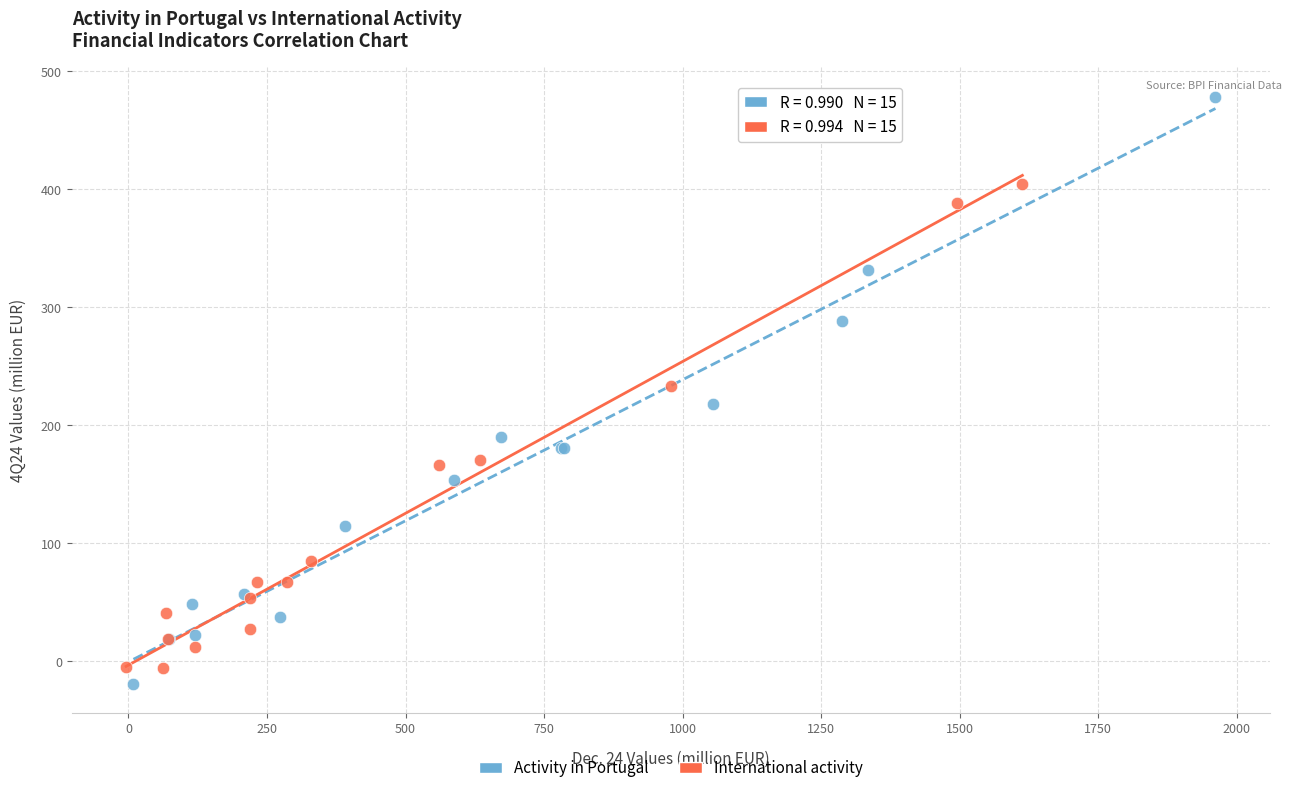

Which series has the widest spread of Y values?

Activity in Portugal